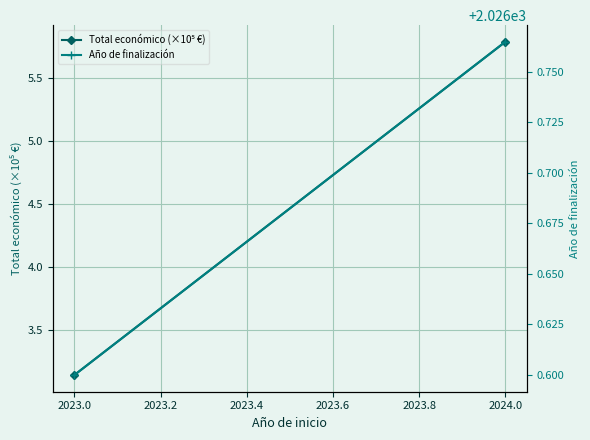

Reading right to left, what are all the values shown in this chart?

Total económico (×10⁵ €): 5.8	3.1
Año de finalización: 2026.8	2026.6